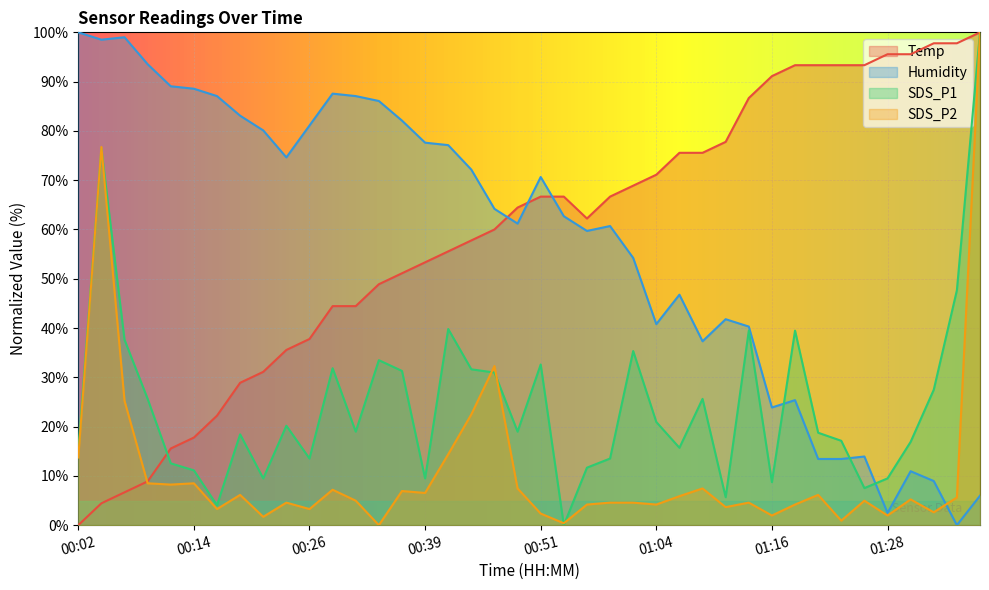

Reading left to right, what are all the values shown in this chart?

Temp: 0.0	4.4	6.7	8.9	15.6	17.8	22.2	28.9	31.1	35.6	37.8	44.4	44.4	48.9	51.1	53.3	55.6	57.8	60.0	64.4	66.7	66.7	62.2	66.7	68.9	71.1	75.6	75.6	77.8	86.7	91.1	93.3	93.3	93.3	93.3	95.6	95.6	97.8	97.8	100.0
Humidity: 100.0	98.5	99.0	93.5	89.1	88.6	87.1	83.1	80.1	74.6	81.1	87.6	87.1	86.1	82.1	77.6	77.1	72.1	64.2	61.2	70.6	62.7	59.7	60.7	54.2	40.8	46.8	37.3	41.8	40.3	23.9	25.4	13.4	13.4	13.9	2.5	10.9	9.0	0.0	6.0
SDS_P1: 15.3	76.3	37.6	25.6	12.5	11.1	4.0	18.4	9.5	20.2	13.5	31.8	19.0	33.5	31.3	9.5	39.8	31.6	31.0	19.0	32.6	0.0	11.7	13.5	35.3	20.9	15.7	25.6	5.7	39.5	8.7	39.5	18.8	17.1	7.5	9.5	16.9	27.5	47.7	100.0
SDS_P2: 13.7	76.7	25.2	8.5	8.2	8.5	3.3	6.1	1.7	4.6	3.3	7.2	5.0	0.0	6.9	6.5	14.4	22.5	32.3	7.5	2.4	0.4	4.2	4.6	4.6	4.2	5.9	7.5	3.7	4.6	2.0	4.2	6.1	0.9	5.0	2.0	5.2	2.6	5.6	100.0